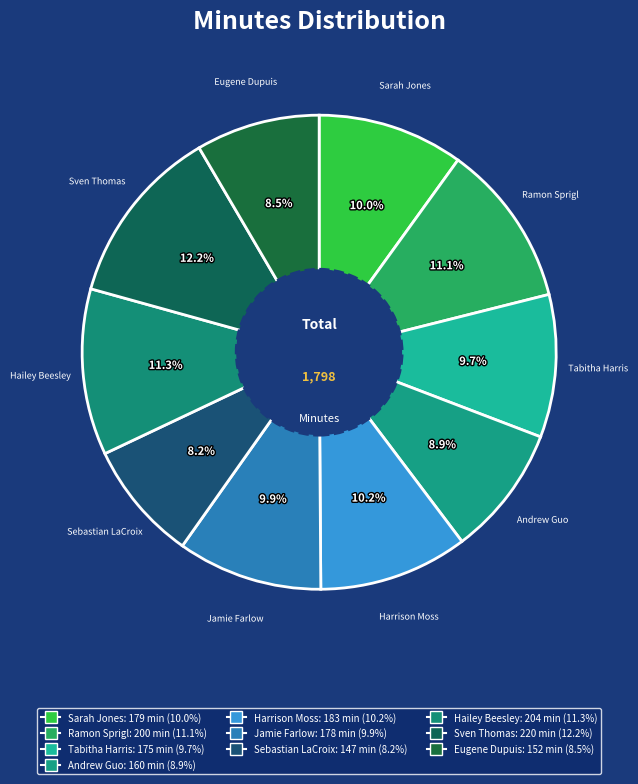

Which slice is the largest?

Sven Thomas